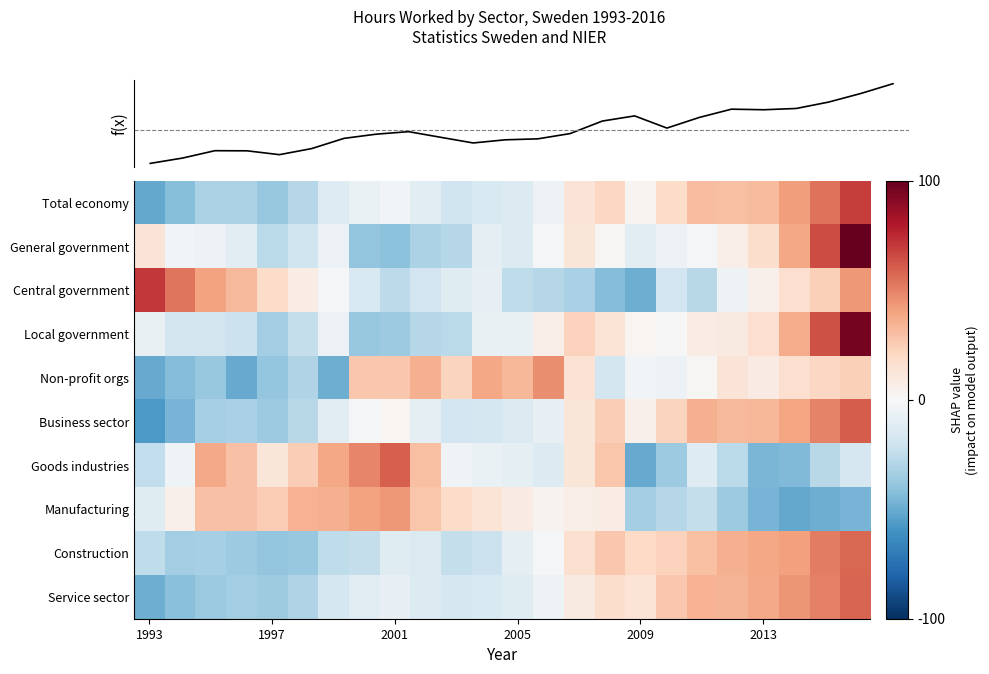

How many positive values does the Manufacturing series have?

15